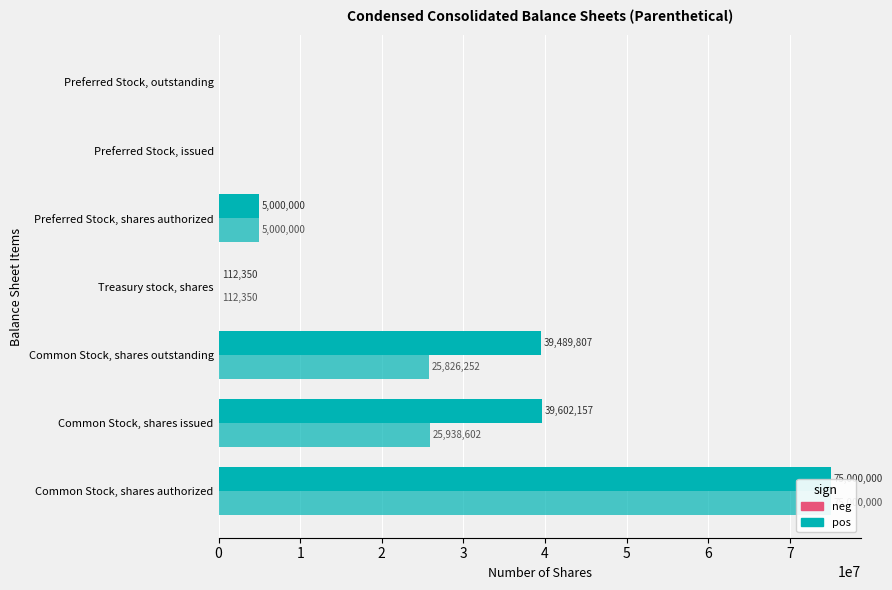

Is it true that Dec. 31, 2016 equals -23886921 at Preferred Stock, issued?

False